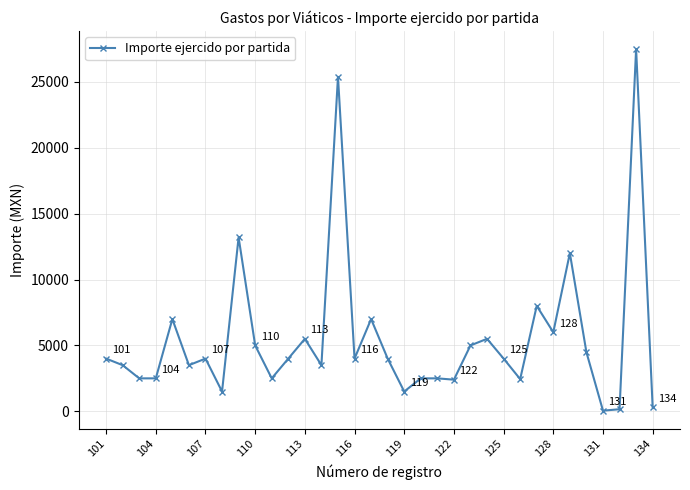

How many values are below 4000?

15